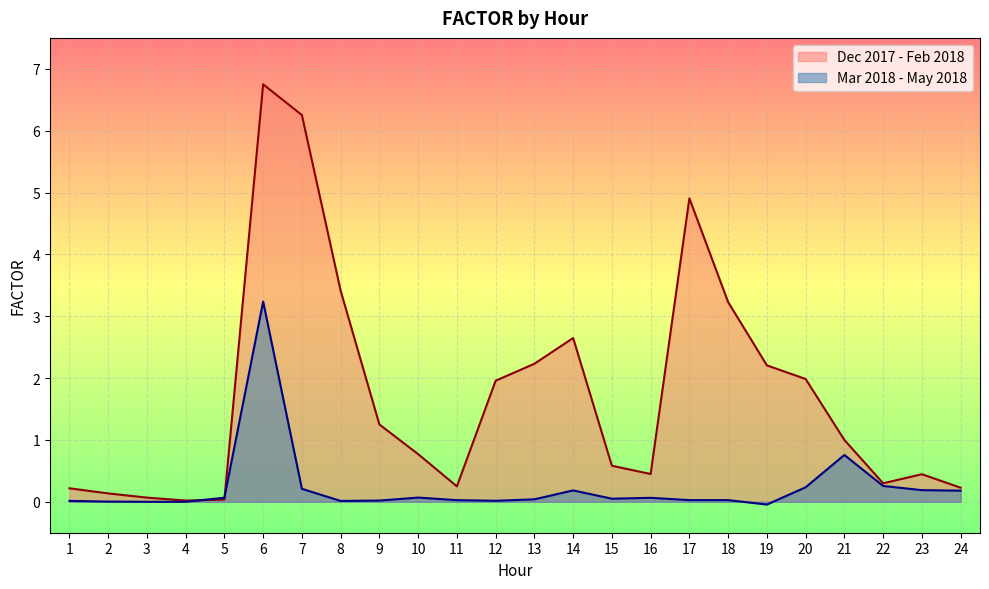

Rank the series by their average value, from lowest to highest.

Mar 2018 - May 2018, Dec 2017 - Feb 2018